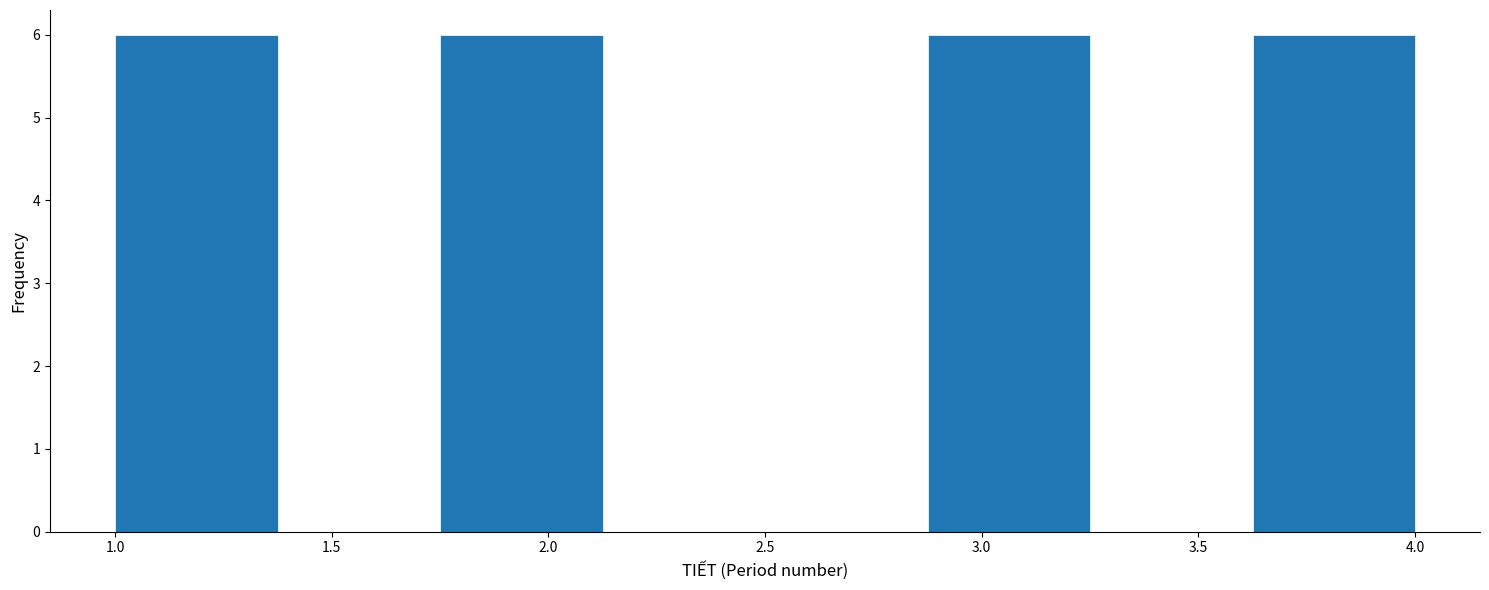

Reading left to right, list every bar in this chart as the range it spans on the x-axis followed by its height. Neither the bar edges nor the heights are printed on the chart, so give them approximately, as read against the axes.

1.000 to 1.375: 6
1.375 to 1.750: 0
1.750 to 2.125: 6
2.125 to 2.500: 0
2.500 to 2.875: 0
2.875 to 3.250: 6
3.250 to 3.625: 0
3.625 to 4.000: 6